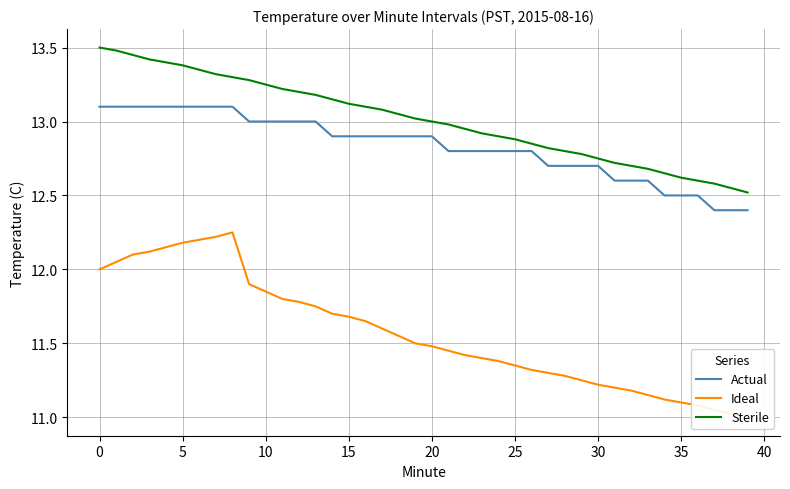

True or false: Sterile has a value of 13.0 at 21.

True